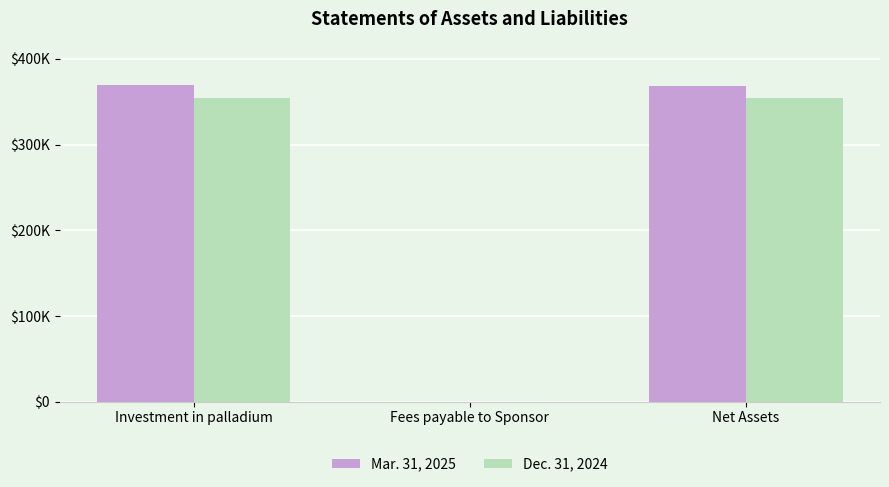

What are all the series names shown in the legend?

Mar. 31, 2025, Dec. 31, 2024